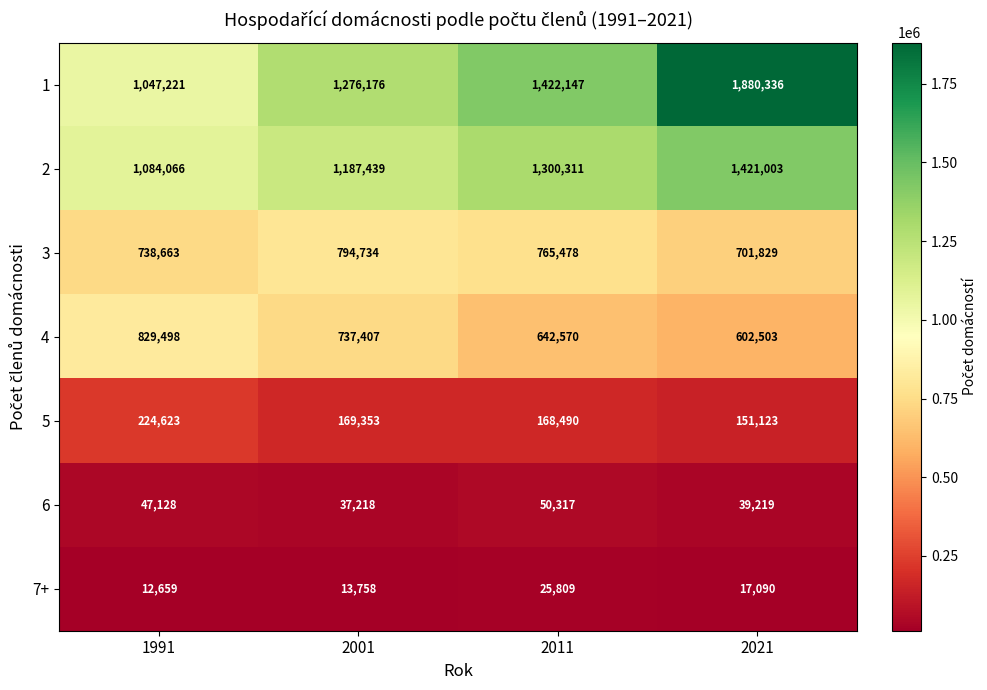

Read the 1 value at 2011.

1422147